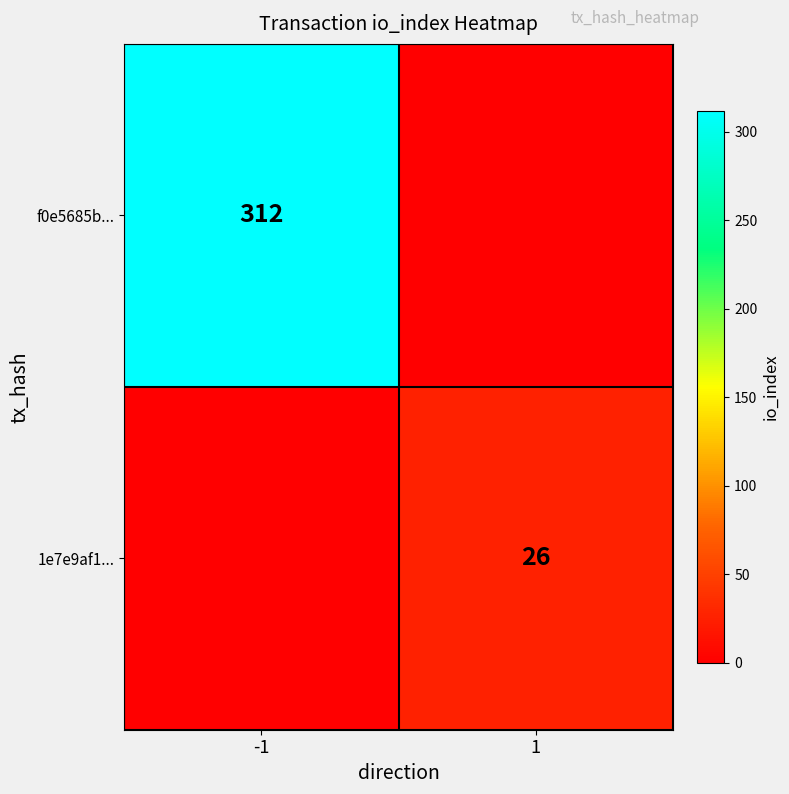

Is the value of 1e7e9af1... at 1 greater than the value of f0e5685b... at -1?

No